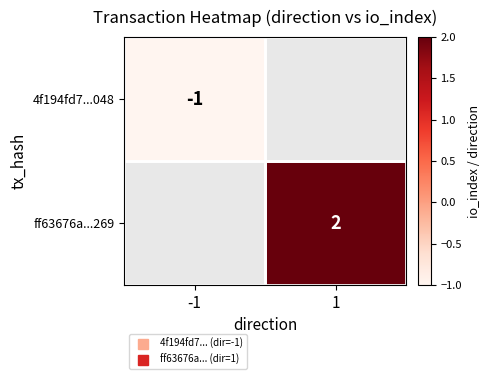

True or false: 4f194fd7...048 has a value of -1.6 at -1.

False